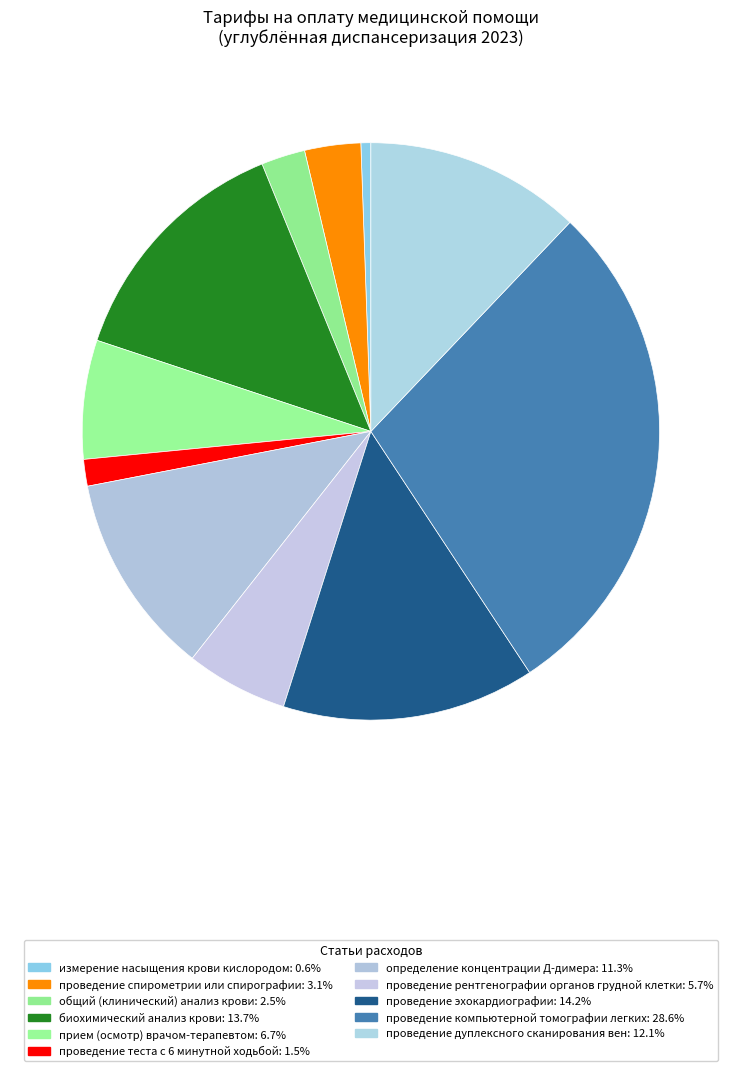

How many segments does this pie chart have?

11